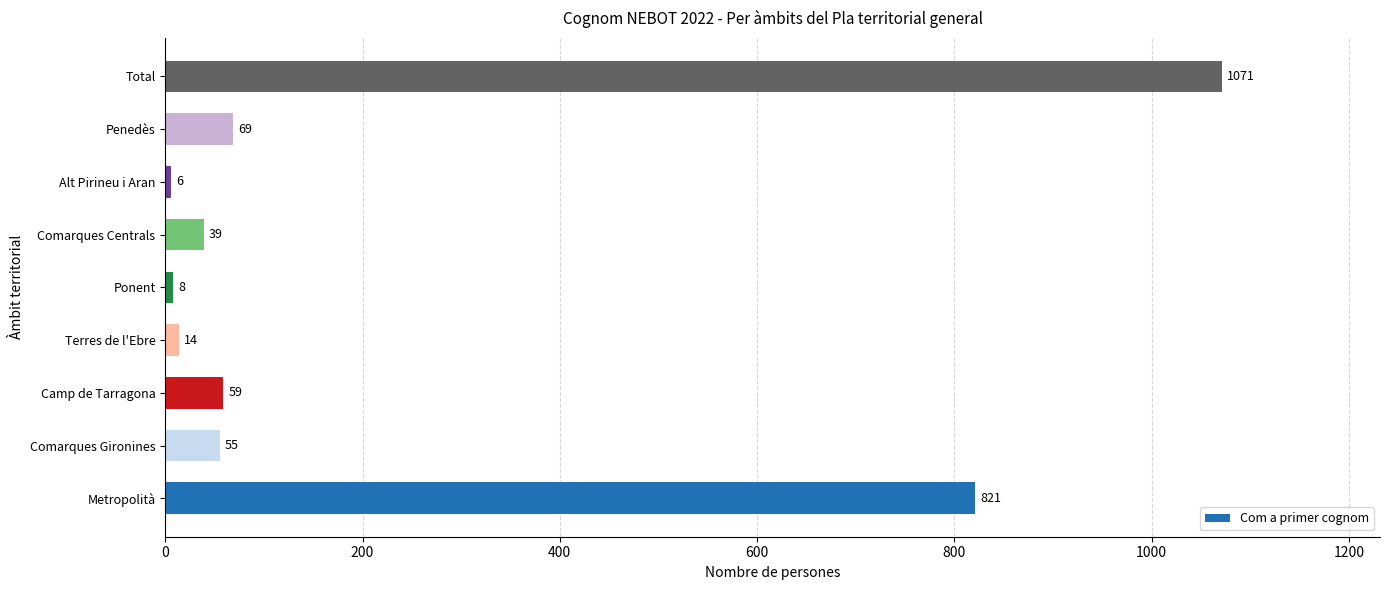

Reading bottom to top, list all the values displayed in this chart.

Metropolità=821	Comarques Gironines=55	Camp de Tarragona=59	Terres de l'Ebre=14	Ponent=8	Comarques Centrals=39	Alt Pirineu i Aran=6	Penedès=69	Total=1071